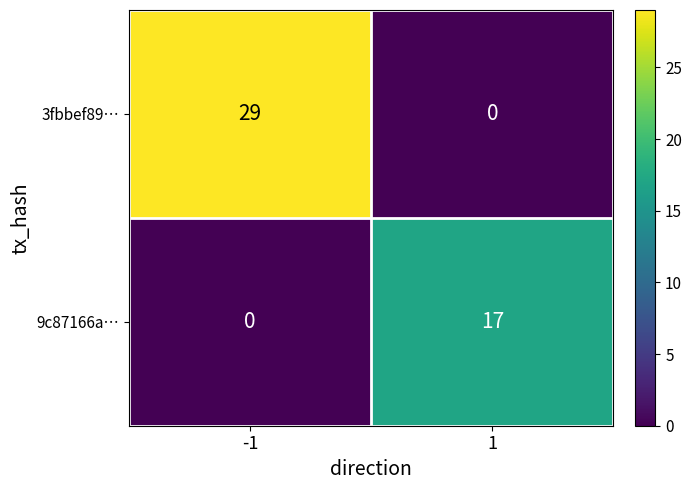

What is the spread (max minus min) of values at -1?

29